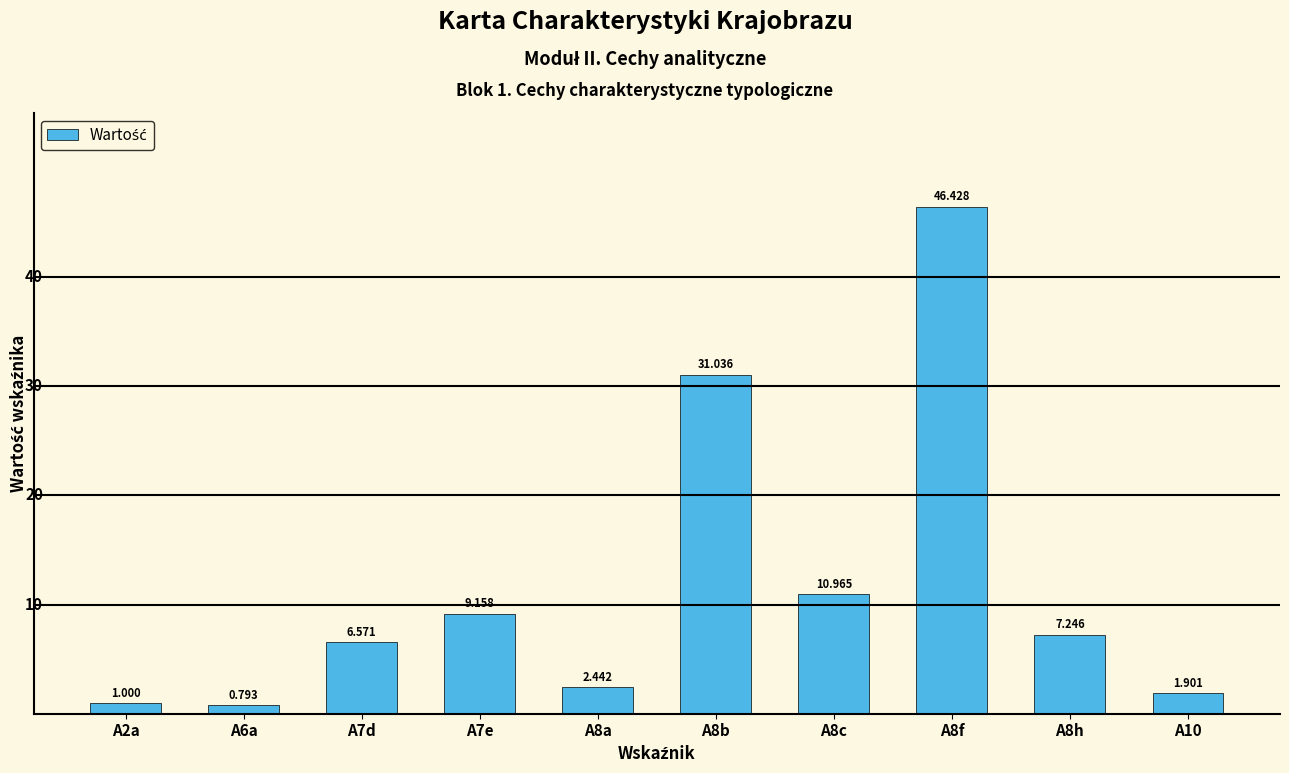

What is the label of the 4th bar from the right?

A8c